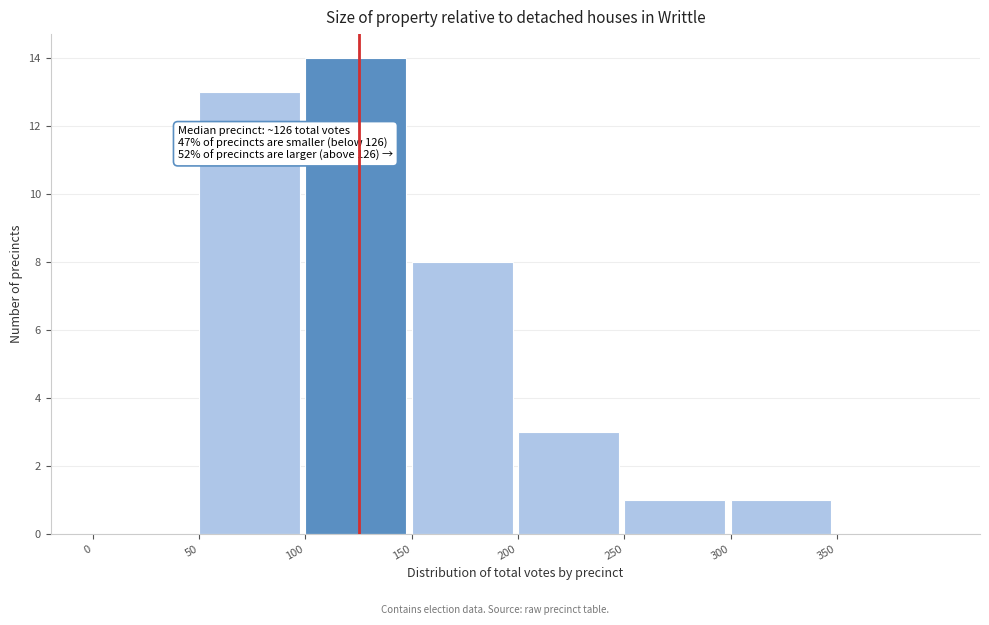

Which range on the x-axis has the tallest bar?

100 to 150